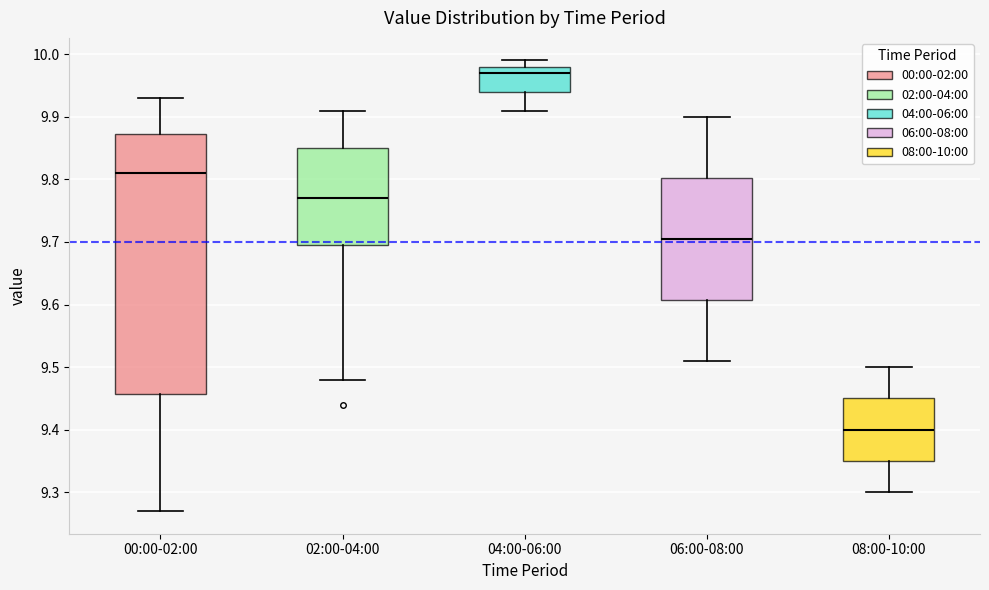

Where does the lower whisker of the box for 02:00-04:00 end on the y-axis? The values are not printed on the chart, so give them approximately, as read against the axis.

9.48